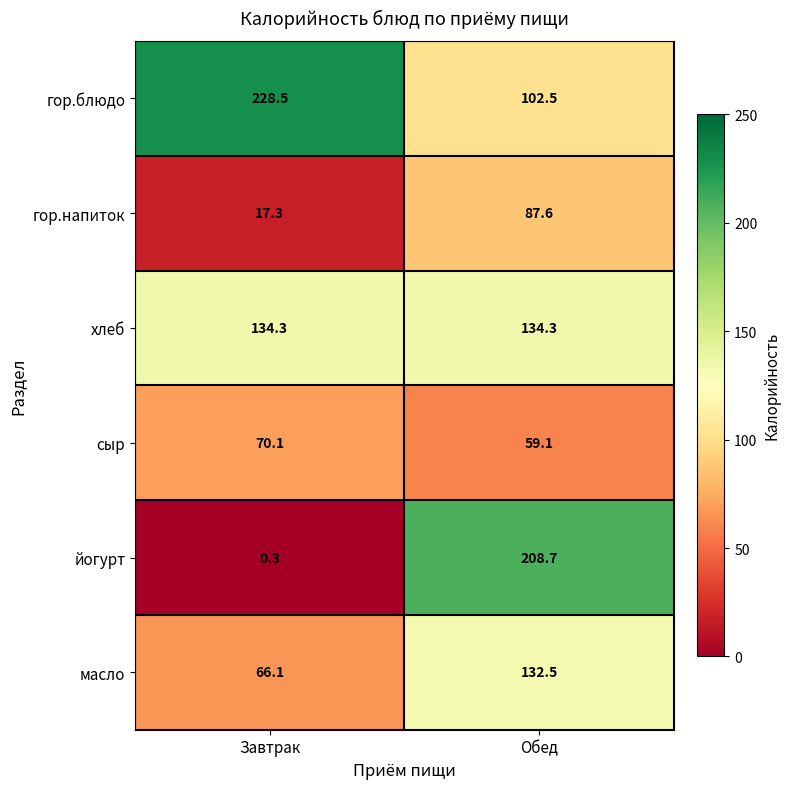

What is the difference between the maximum and minimum values in the гор.блюдо series?

126.0